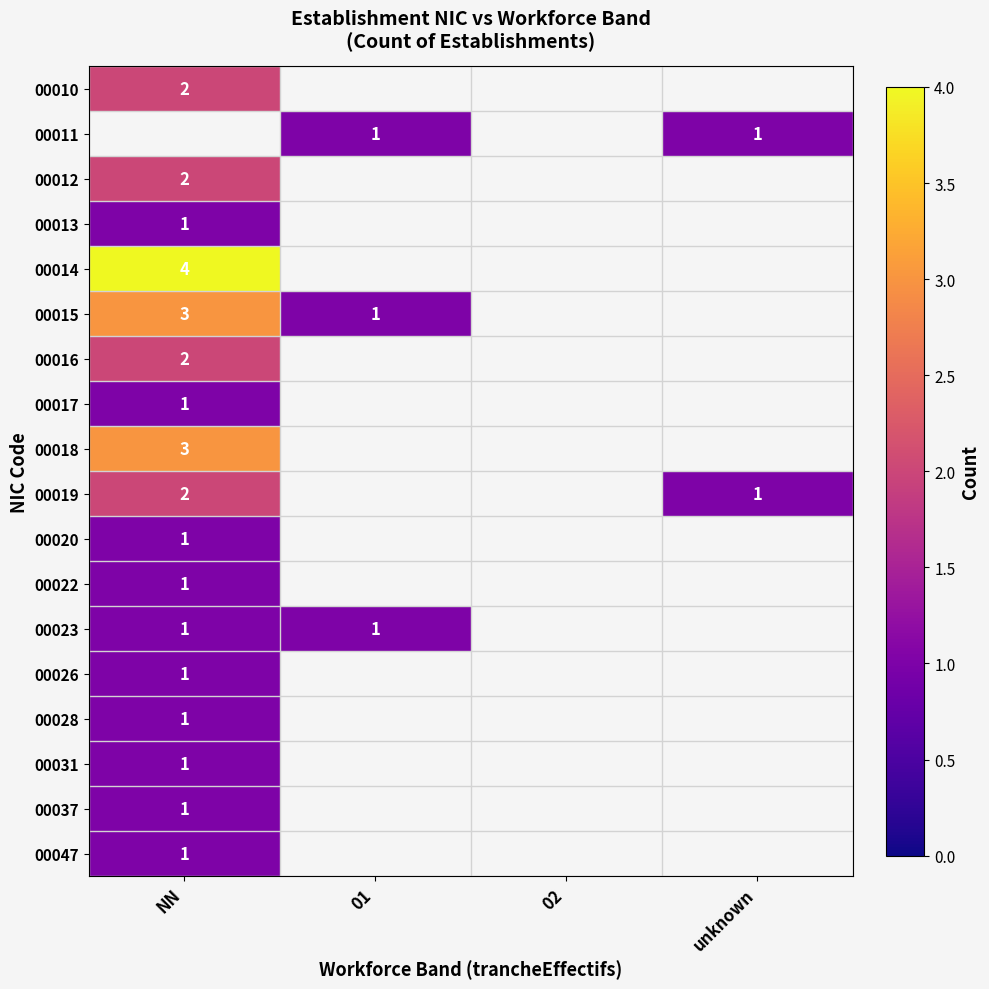

The value of 00016 at NN is 3. True or false?

False